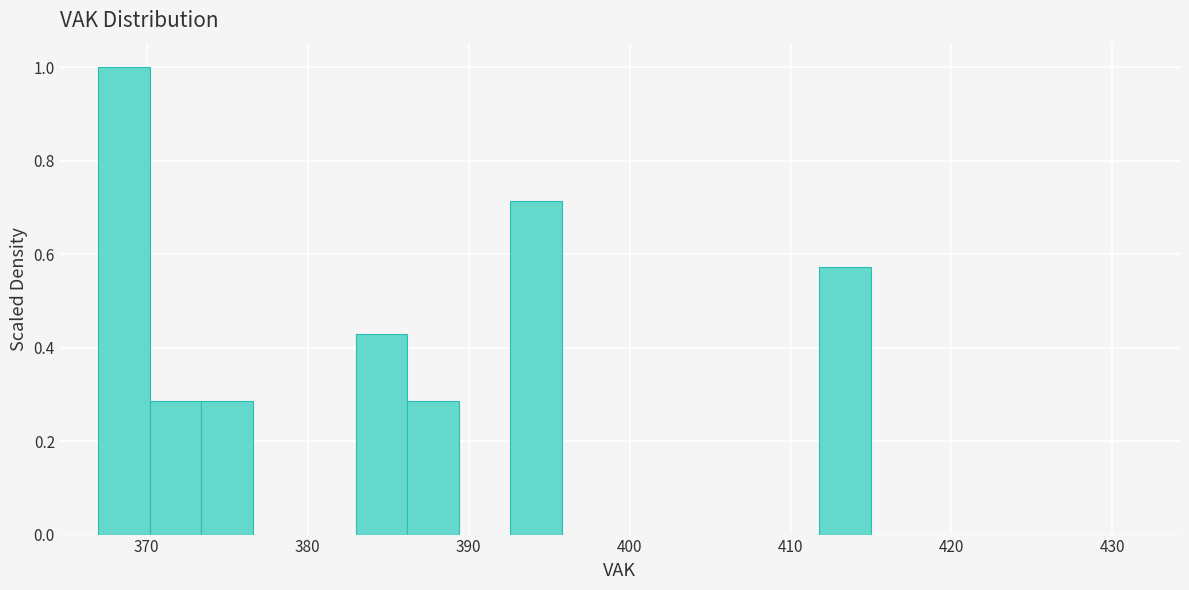

Around what value on the x-axis is the tallest bar? Give the approximate position of its centre, as read against the axis.

369